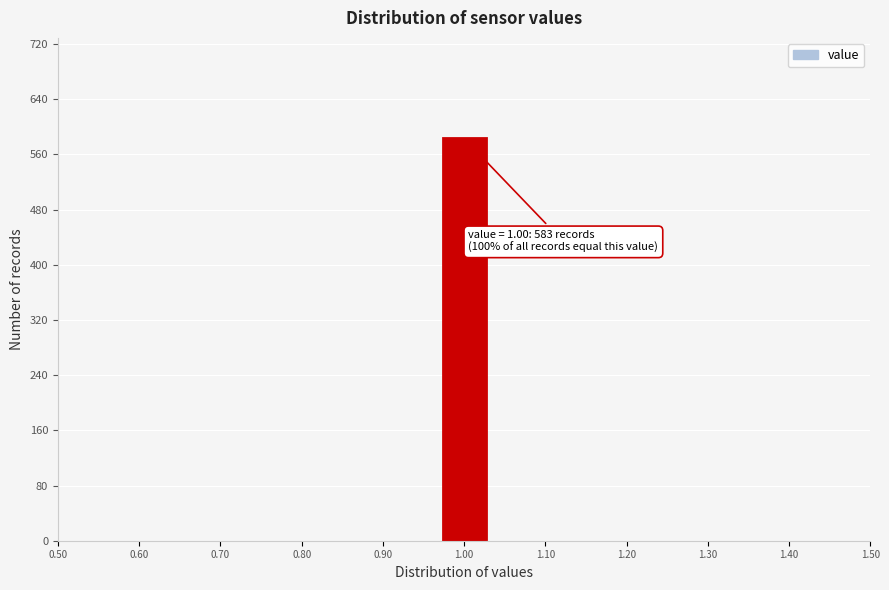

Over which range of the x-axis is the bar tallest?

0.97 to 1.03